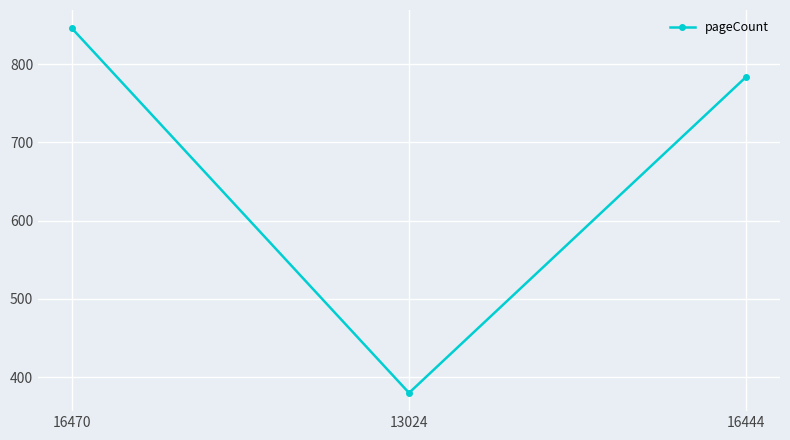

What position from the left is 13024?

2